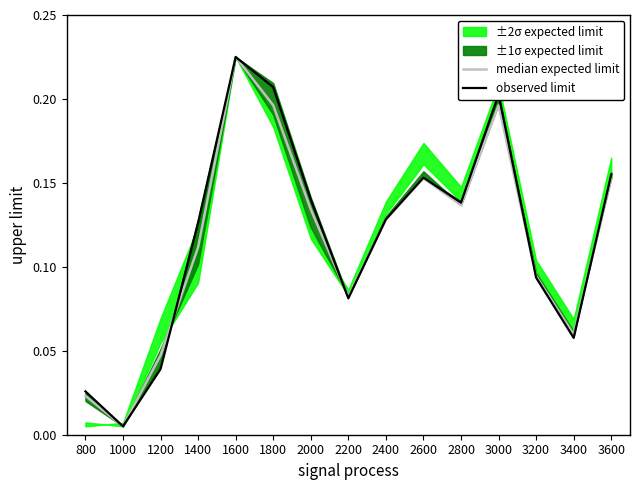

Is it true that median expected limit equals 0.3 at 3600?

False